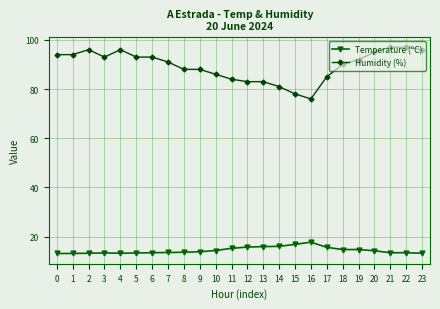

What is the highest value of the Humidity (%) series?

97.0